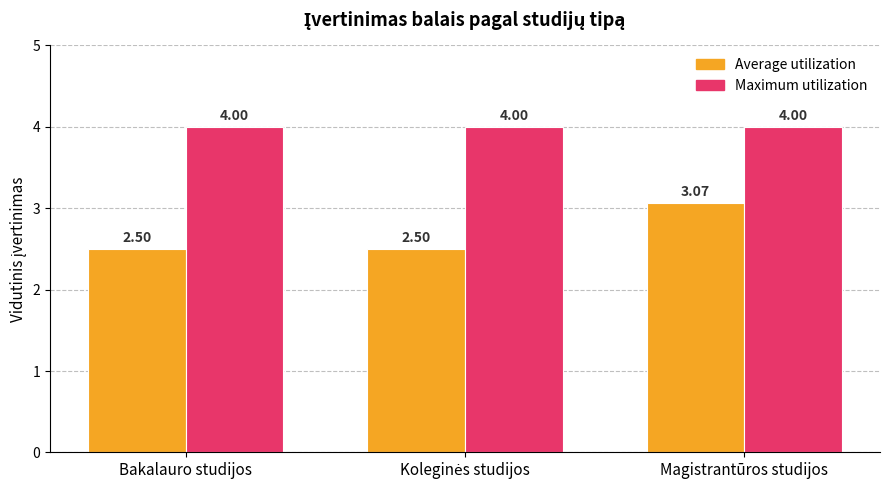

At which label does Average utilization reach its peak?

Magistrantūros studijos